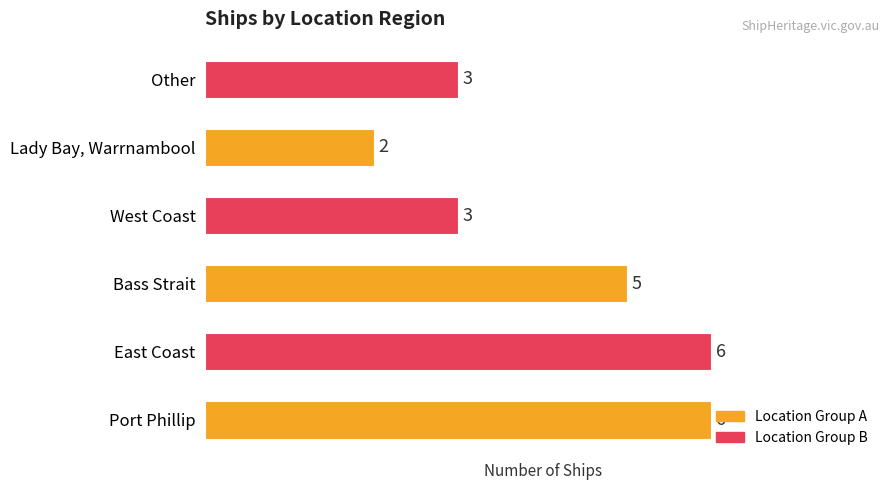

What is the sum of all values?

25